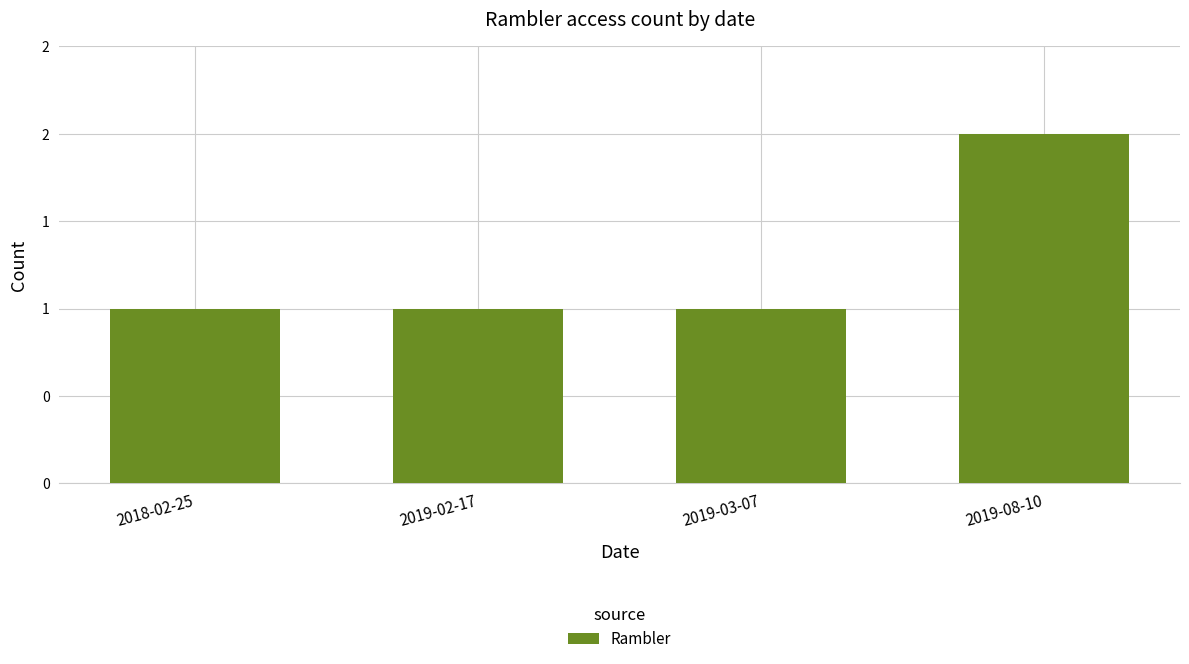

Reading left to right, list all the values displayed in this chart.

2018-02-25=1	2019-02-17=1	2019-03-07=1	2019-08-10=2